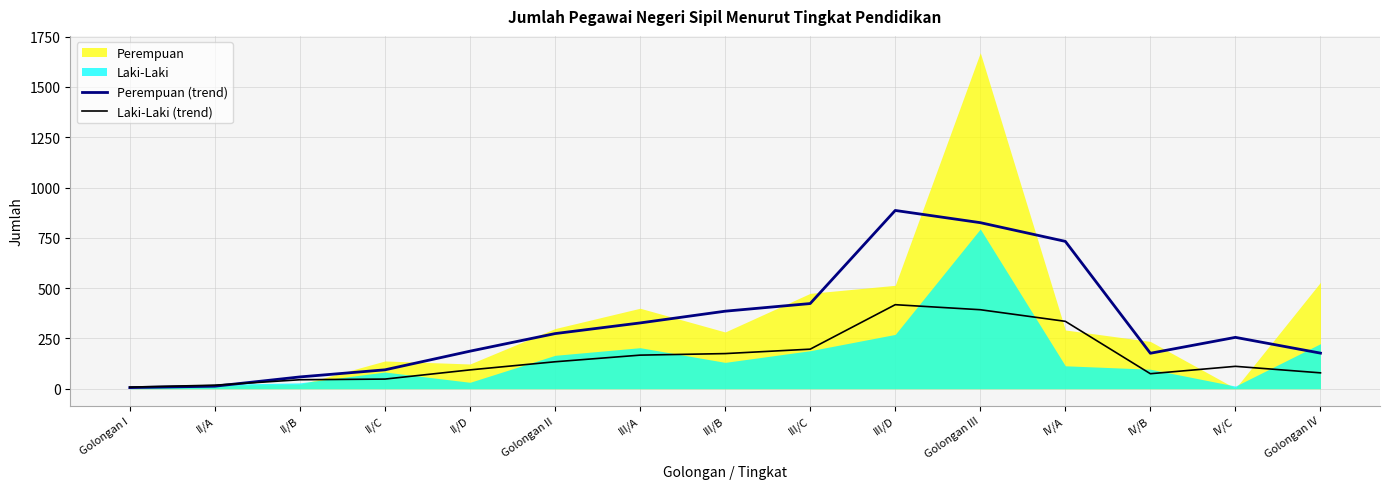

What is the label of the 8th point from the left?

III/B